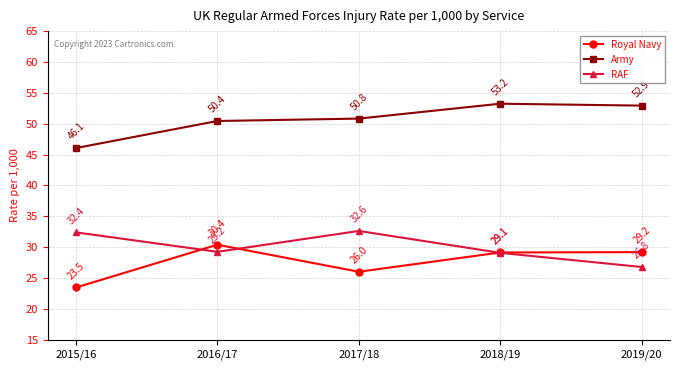

True or false: Royal Navy has more than 0 points higher than both neighbors.

True